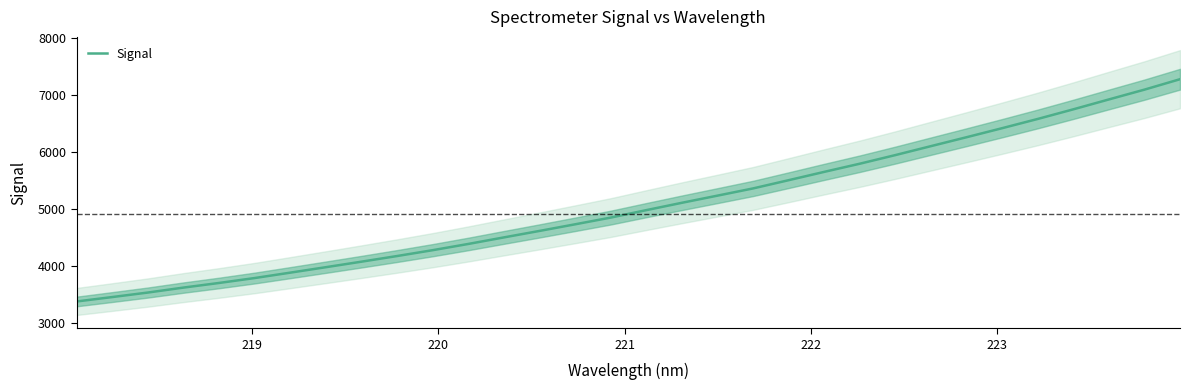

True or false: the data shows 1966.6 at 220.

False